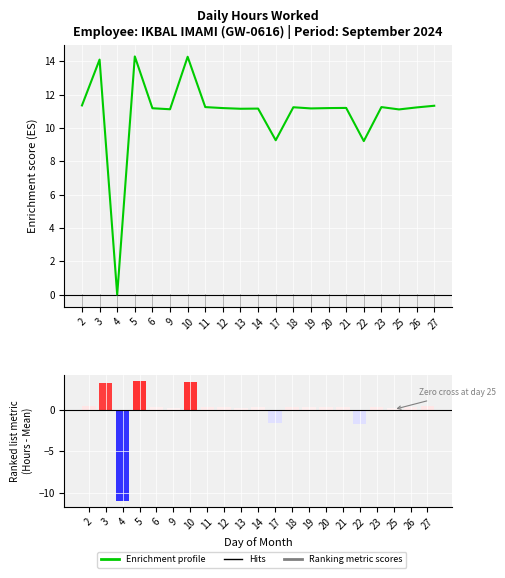

What is the value of the Enrichment profile bar at the 4th from the left?

14.3